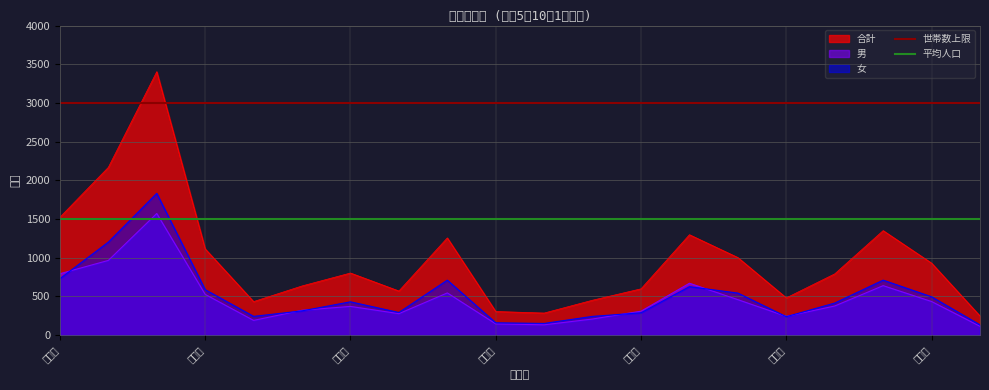

What is the highest value of the 女 series?

1832